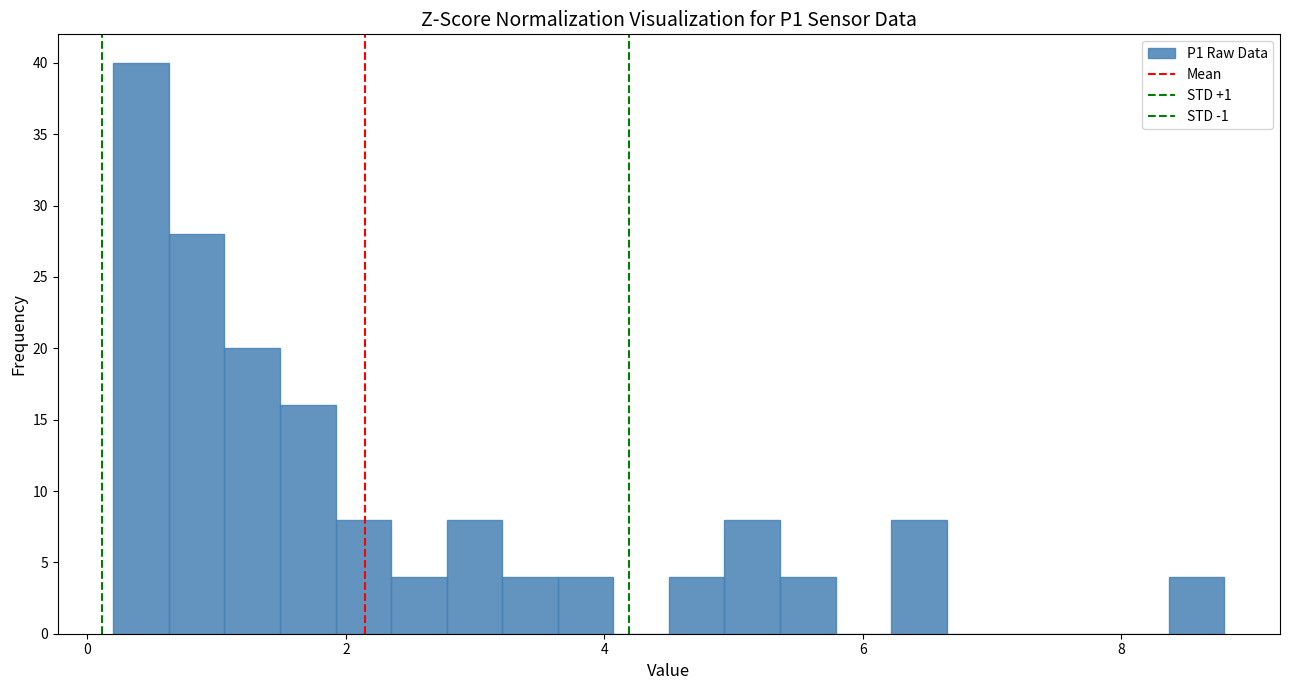

Read against the x-axis, roughly where is the centre of the tallest bar?

0.4